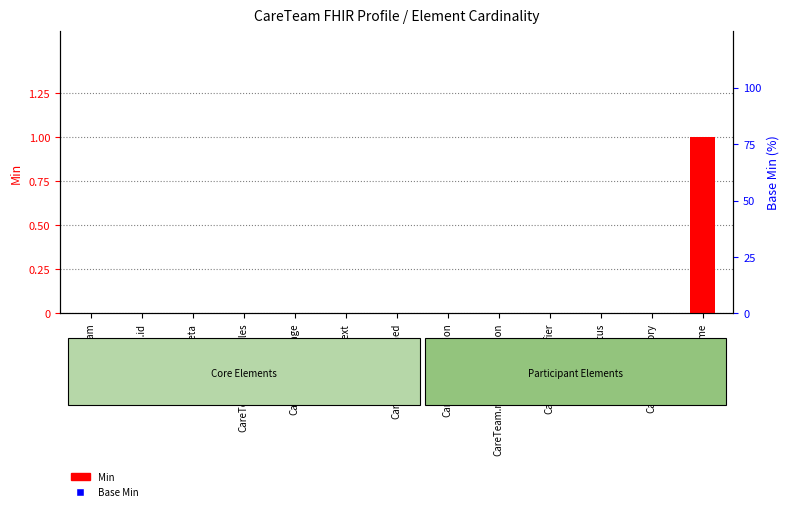

Which series has the largest total across all categories?

Base Min